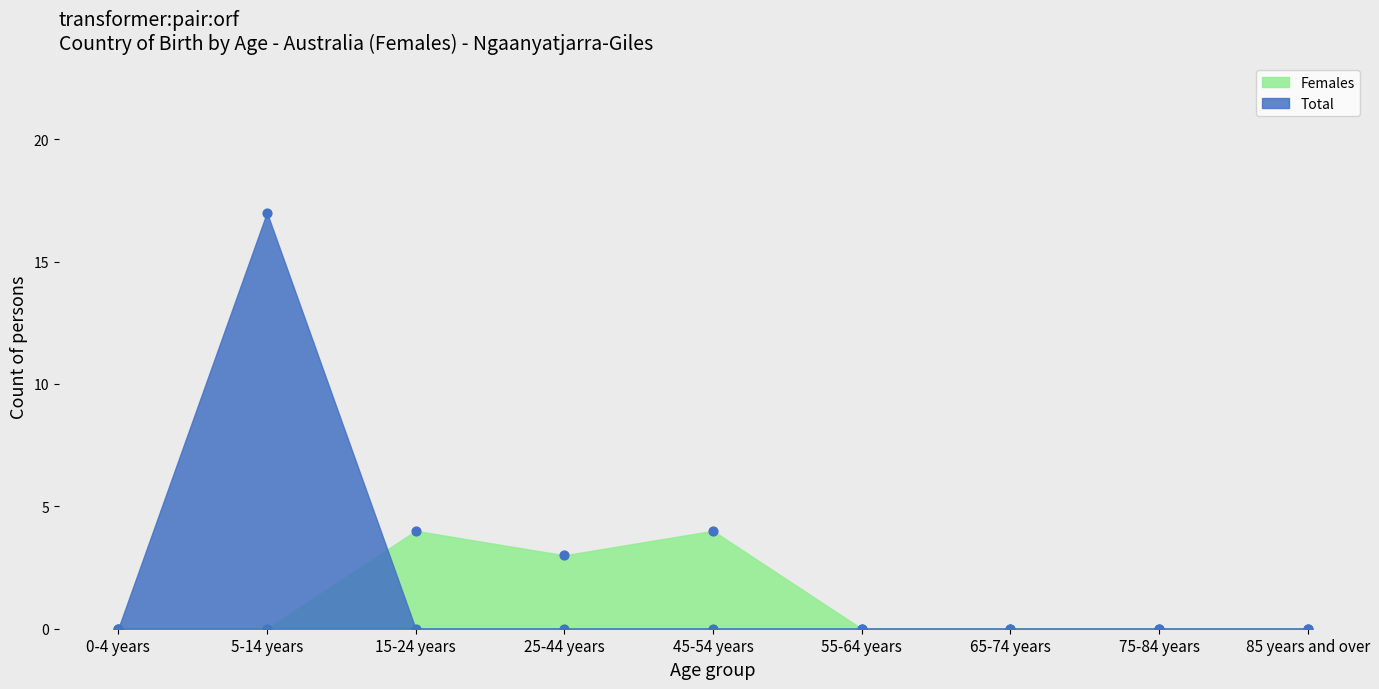

What are all the series names shown in the legend?

Females, Total